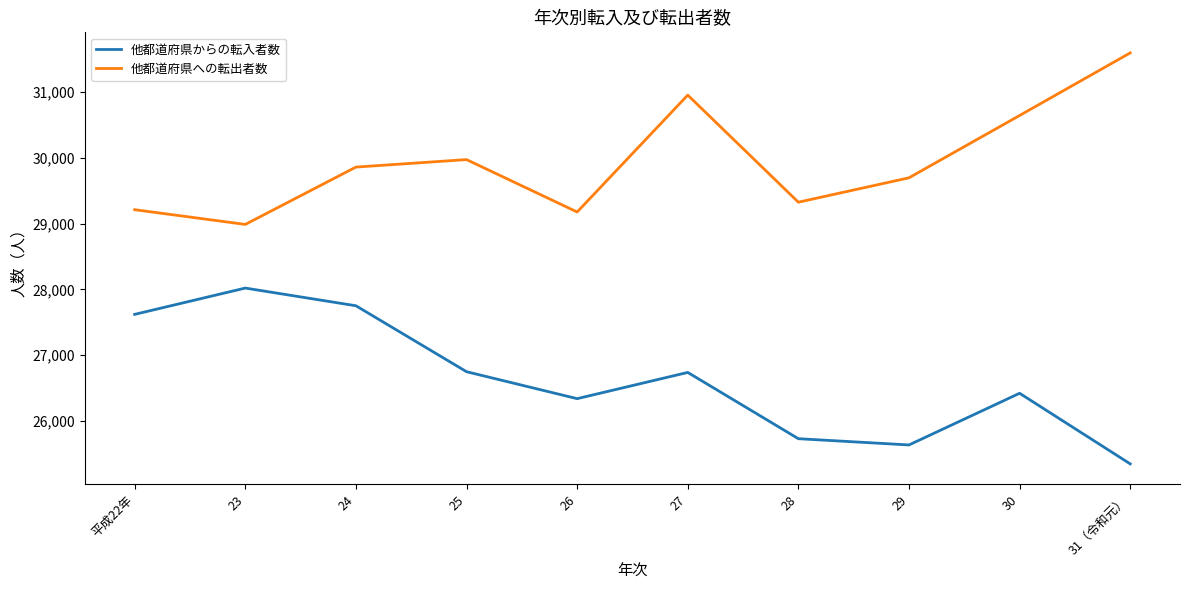

What is the difference between the 他都道府県への転出者数 values at 24 and 29?

163